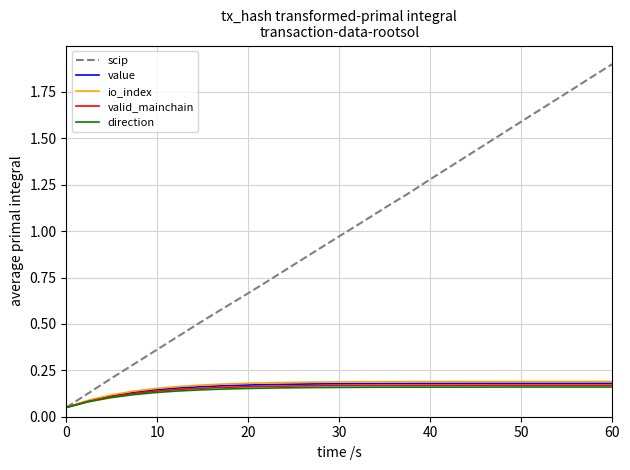

What is the maximum value shown in the chart?

1.9